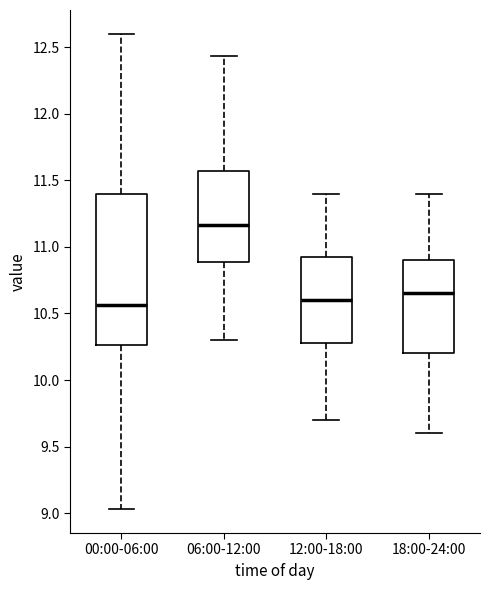

Reading left to right, read every box against the y-axis: the position of its median line, the range the box covers, and the ends of its whiskers. The values are not printed on the chart, so give them approximately, as read against the axis.

00:00-06:00: median 10.55, box 10.25 to 11.40, whiskers 9.05 to 12.60
06:00-12:00: median 11.15, box 10.90 to 11.55, whiskers 10.30 to 12.45
12:00-18:00: median 10.60, box 10.30 to 10.95, whiskers 9.70 to 11.40
18:00-24:00: median 10.65, box 10.20 to 10.90, whiskers 9.60 to 11.40